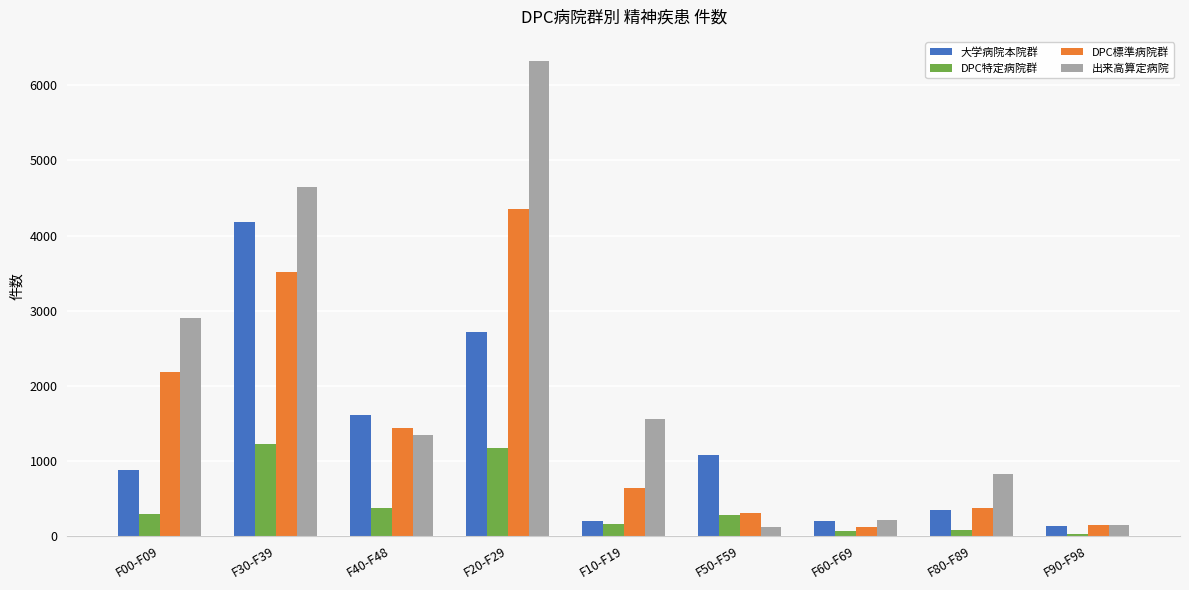

What is the label of the 6th bar from the left?

F50-F59